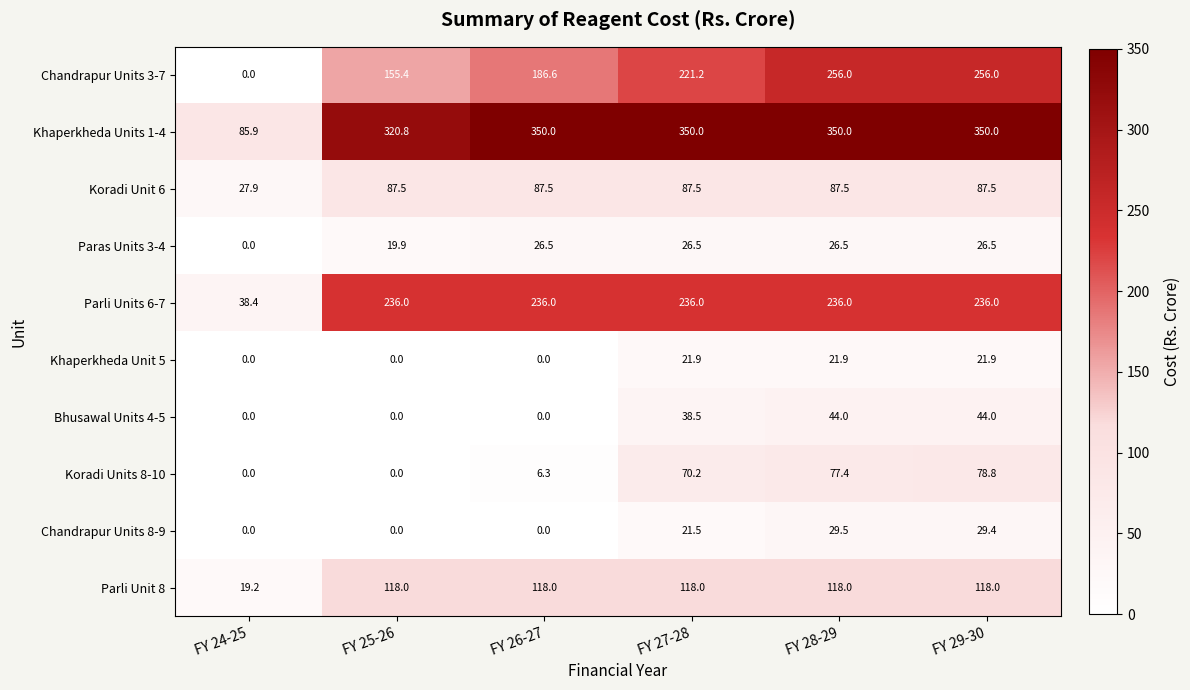

What value does the Koradi Unit 6 series have at FY 25-26?

87.5